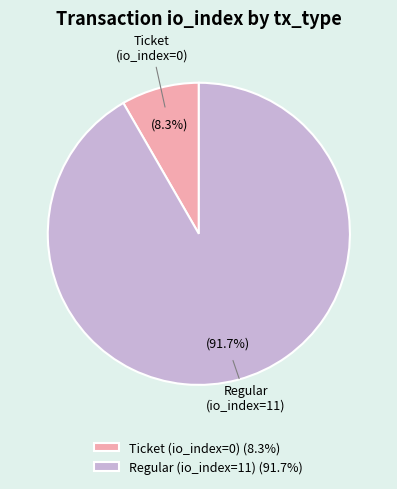

To the nearest percent, what percentage of the pie is Regular (io_index=11)?

92%